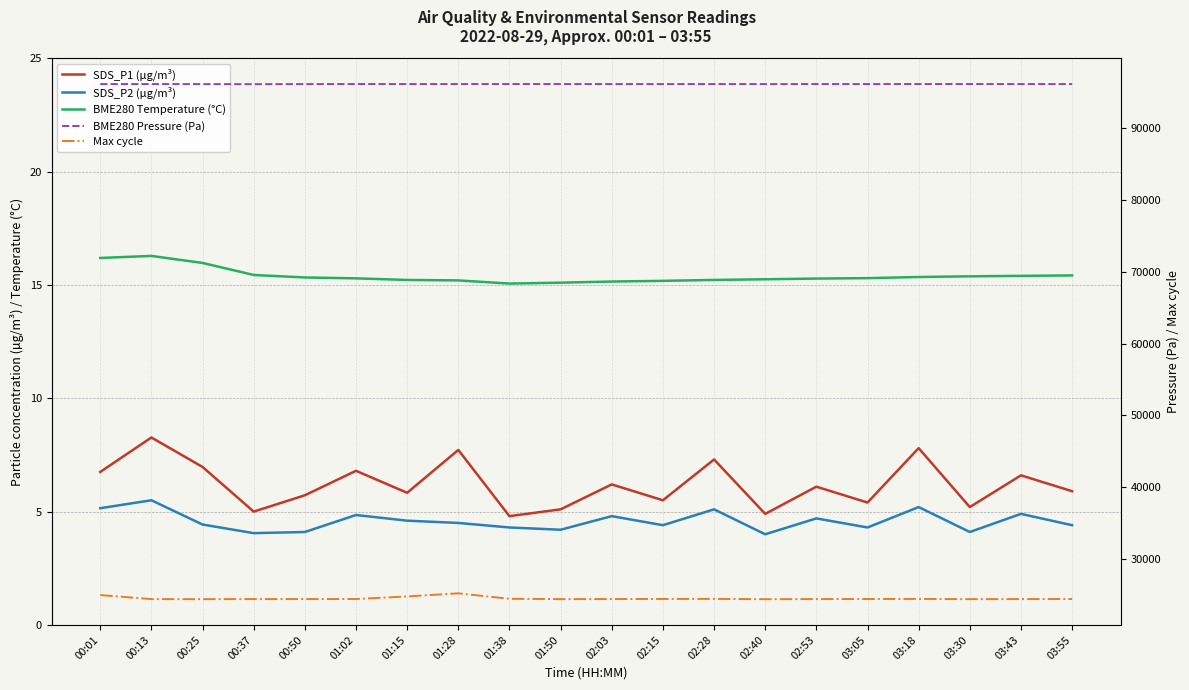

True or false: BME280 Pressure (Pa) and SDS_P1 (µg/m³) cross at least once.

False